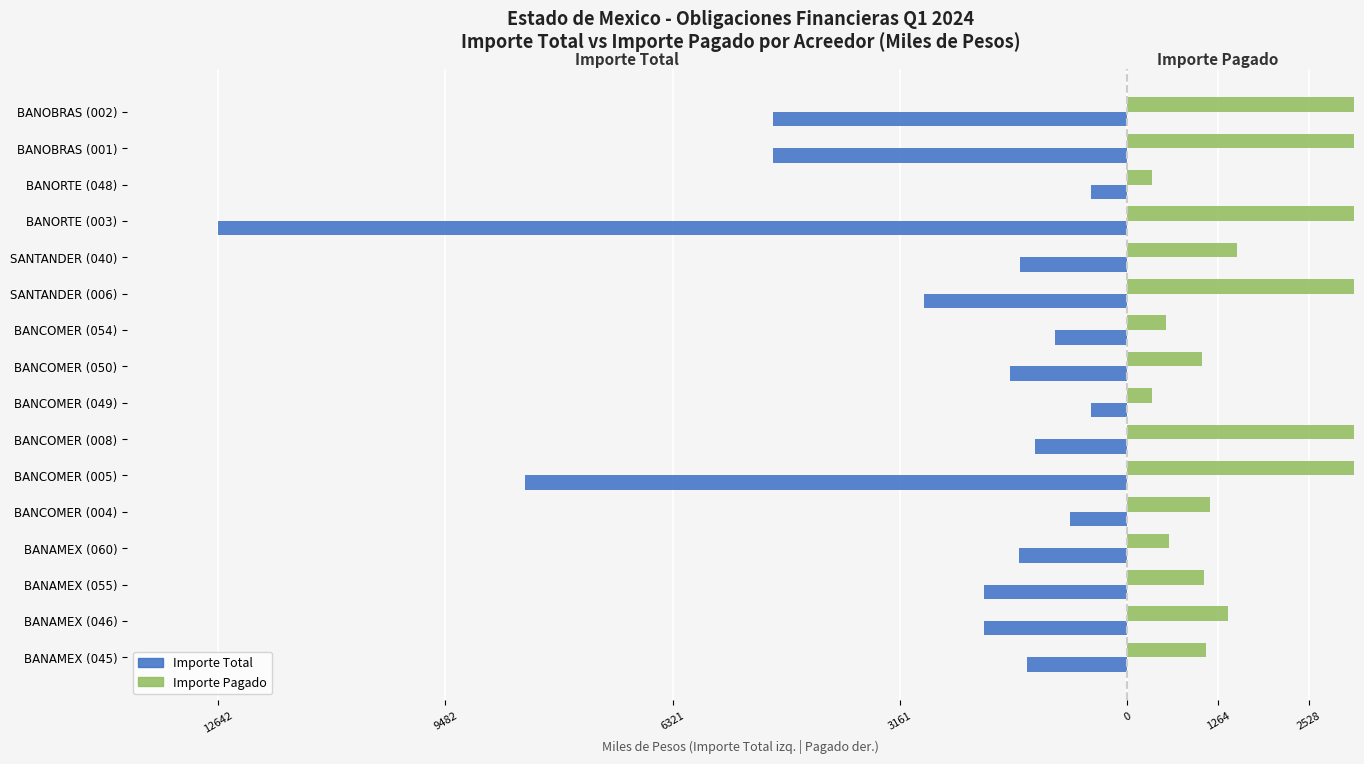

List the series in order of their peak value, lowest first.

Importe Total (Miles MXN), Importe Pagado (Miles MXN x1000)